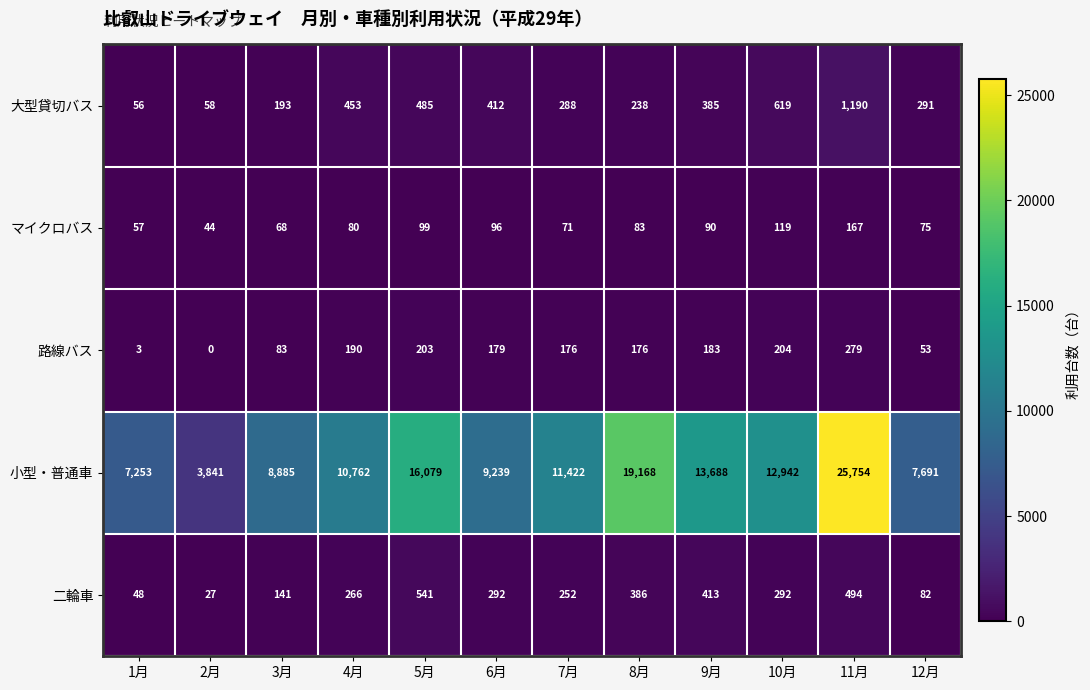

Which series changed the most between 3月 and 7月?

小型・普通車